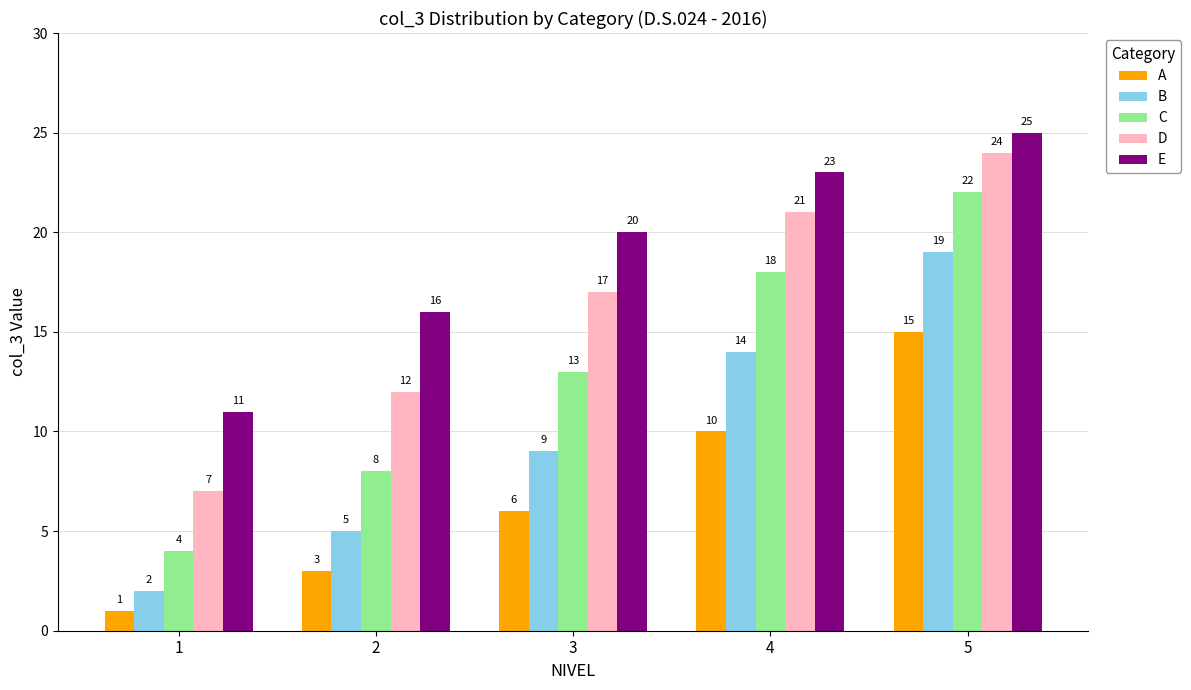

Between 2 and 4, which series saw the biggest shift?

C